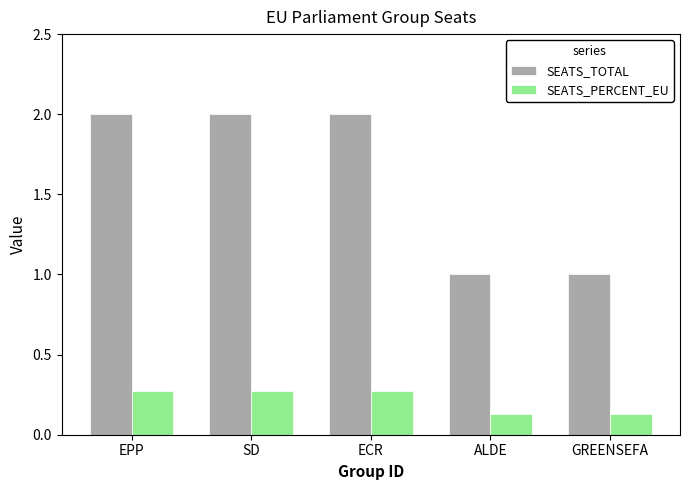

What is the lowest value of the SEATS_TOTAL series?

1.0